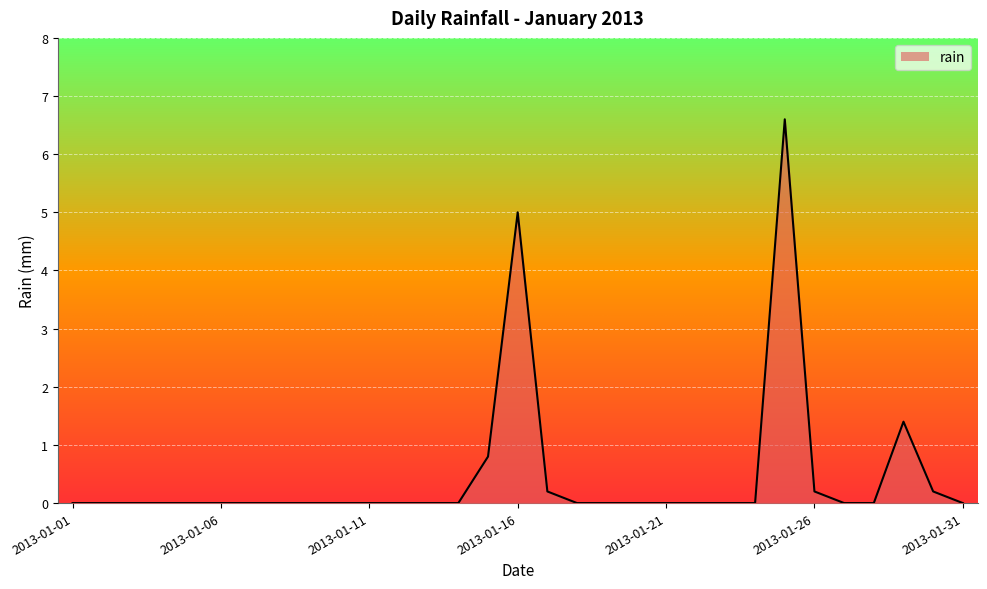

What is the maximum value shown in the chart?

6.6